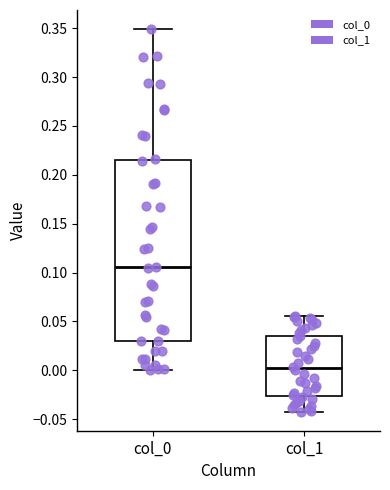

Which box is the tallest, from its lower edge to its upper edge?

col_0